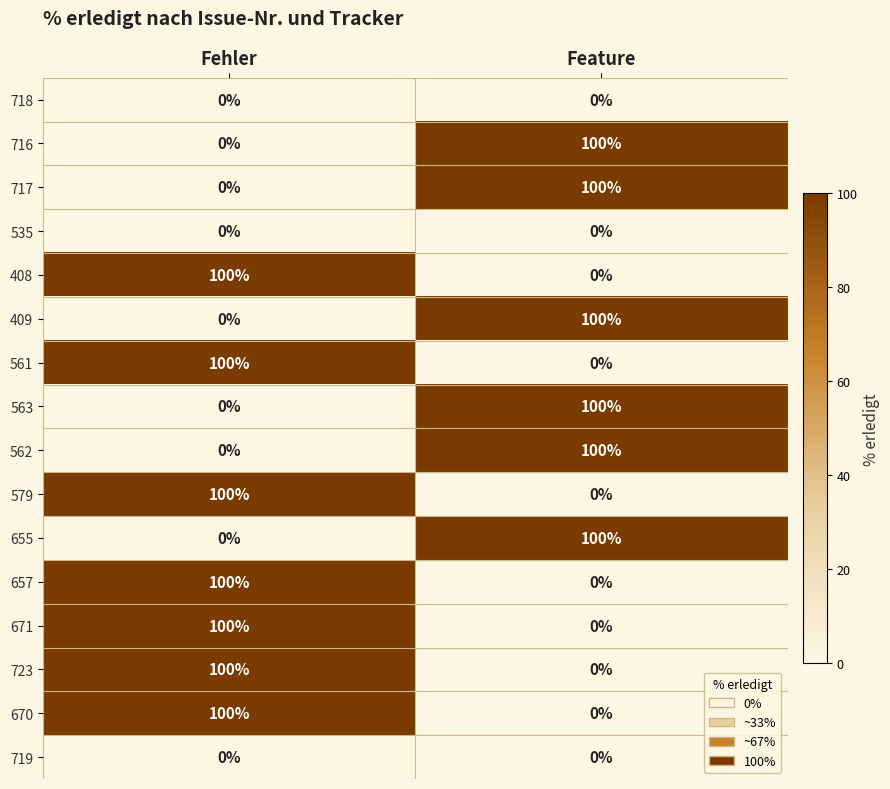

The value of 670 at Fehler is 42. True or false?

False